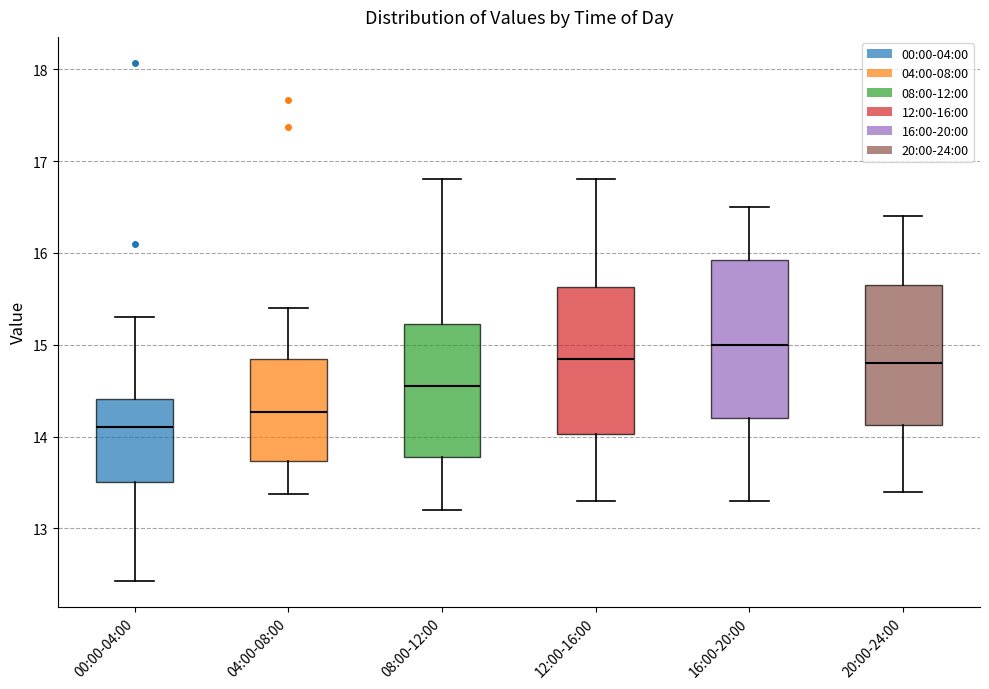

Reading left to right, transcribe this box plot: for each box, give where its median line is, the range the box spans, and where its two whiskers end, as read against the y-axis. The values are not printed on the chart, so give them approximately, as read against the axis.

00:00-04:00: median 14.1, box 13.5 to 14.4, whiskers 12.4 to 15.3
04:00-08:00: median 14.3, box 13.7 to 14.8, whiskers 13.4 to 15.4
08:00-12:00: median 14.6, box 13.8 to 15.2, whiskers 13.2 to 16.8
12:00-16:00: median 14.9, box 14.0 to 15.6, whiskers 13.3 to 16.8
16:00-20:00: median 15.0, box 14.2 to 15.9, whiskers 13.3 to 16.5
20:00-24:00: median 14.8, box 14.1 to 15.7, whiskers 13.4 to 16.4